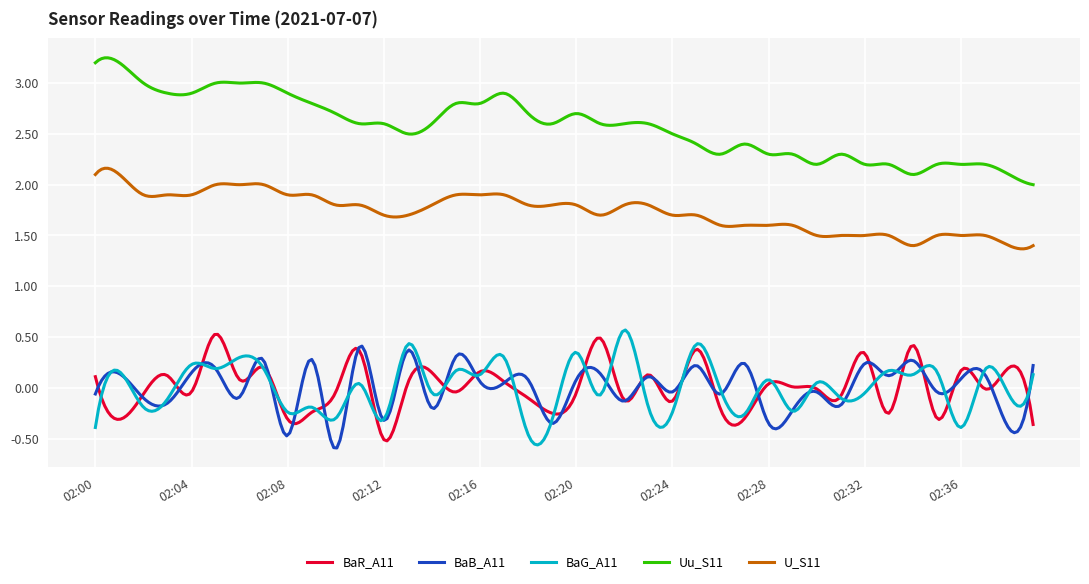

True or false: BaG_A11 and Uu_S11 cross at least once.

False